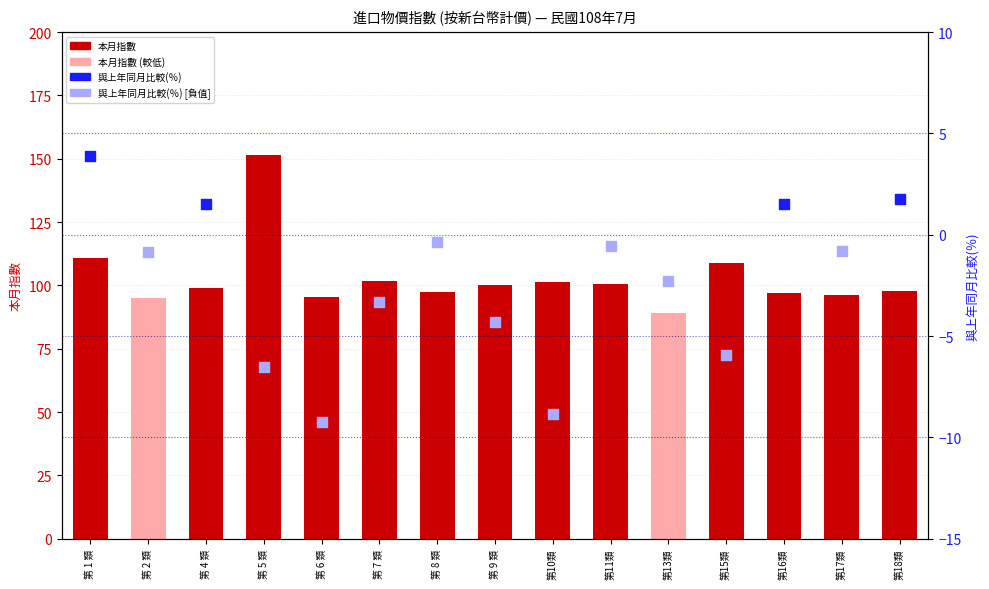

Between 第16類 and 第10類, which is larger?

第10類